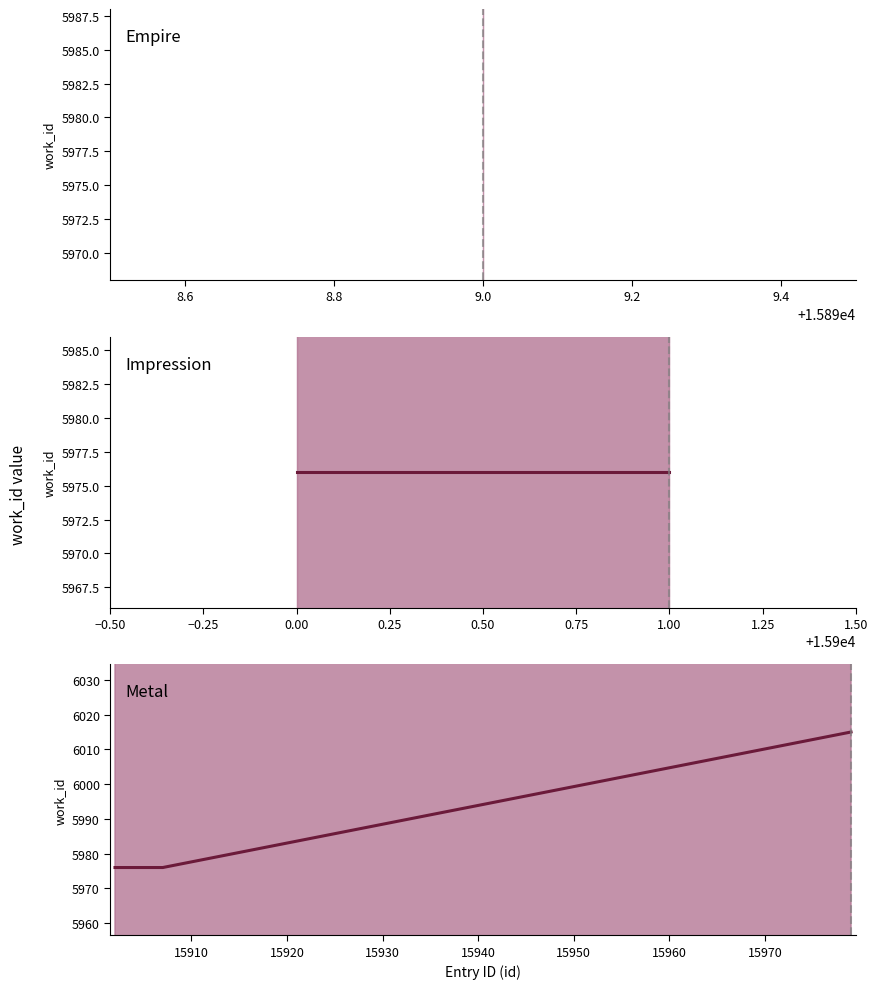

Reading left to right, what are all the values shown in this chart?

id: 15899	15900	15901	15902	15903	15904	15905	15906	15907	15979
work_id: 5978	5976	5976	5976	5976	5976	5976	5976	5976	6015